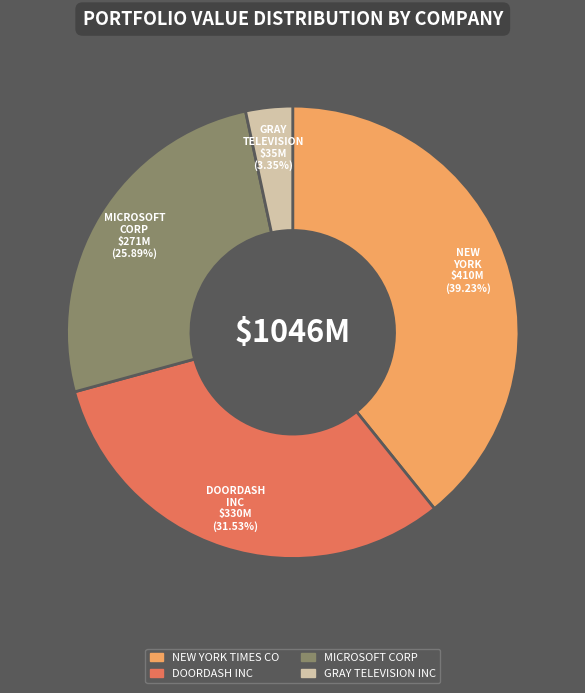

Which has a higher value, DOORDASH INC or GRAY TELEVISION INC?

DOORDASH INC